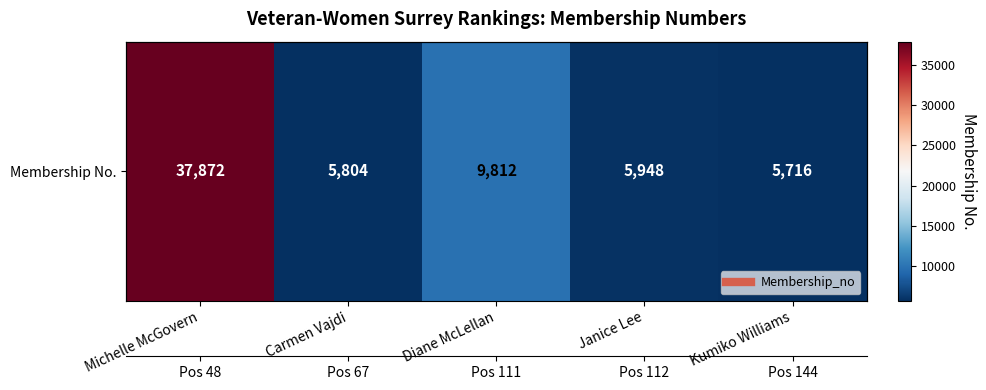

At which category does the chart reach its minimum across all series?

Kumiko Williams